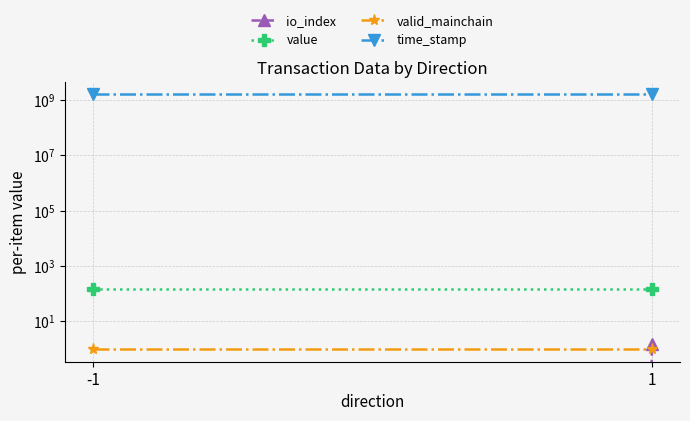

Reading right to left, what are all the values shown in this chart?

io_index: 1=1.5	-1=0.0
value: 1=142.8	-1=142.8
valid_mainchain: 1=1.0	-1=1.0
time_stamp: 1=1544357913.0	-1=1544357914.0